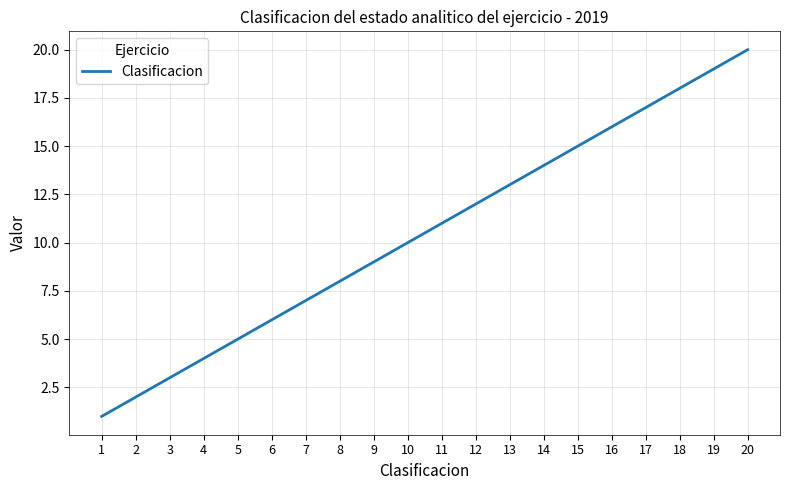

What is the difference between the maximum and minimum values?

19